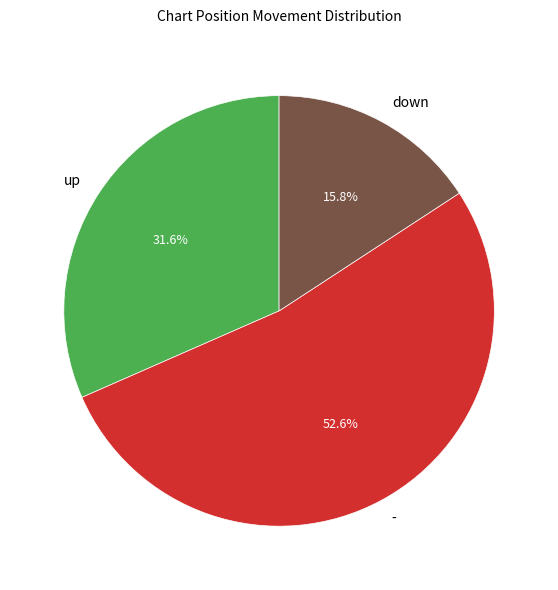

To the nearest percent, what is the average slice percentage?

33%